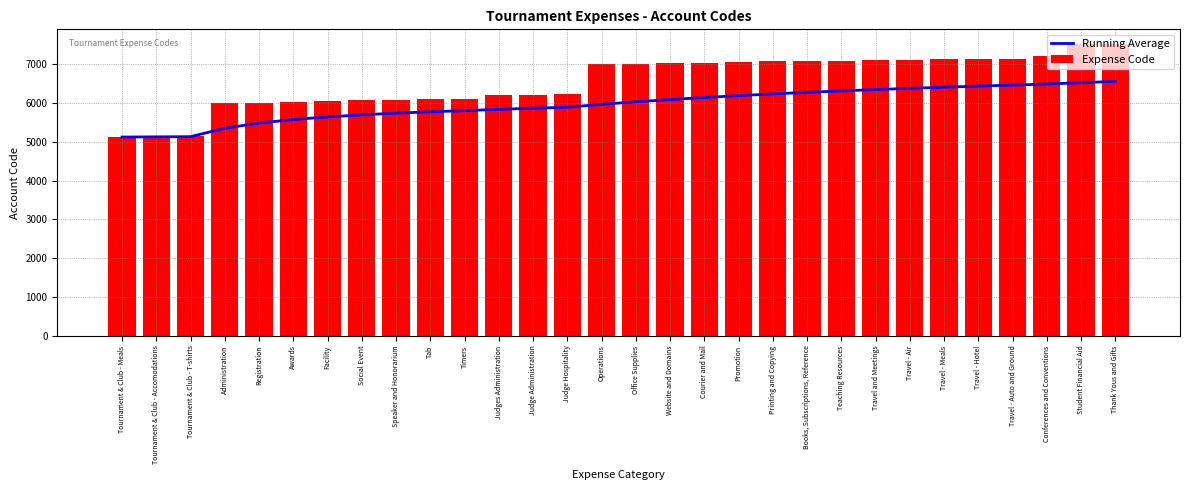

What is the greatest value displayed?

7520.0